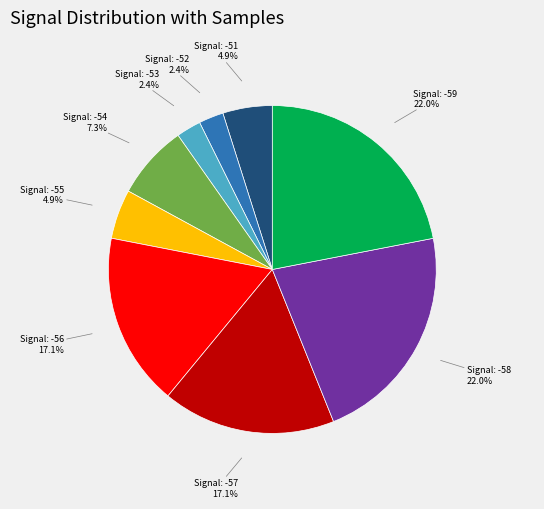

Is there a majority slice in this chart?

No